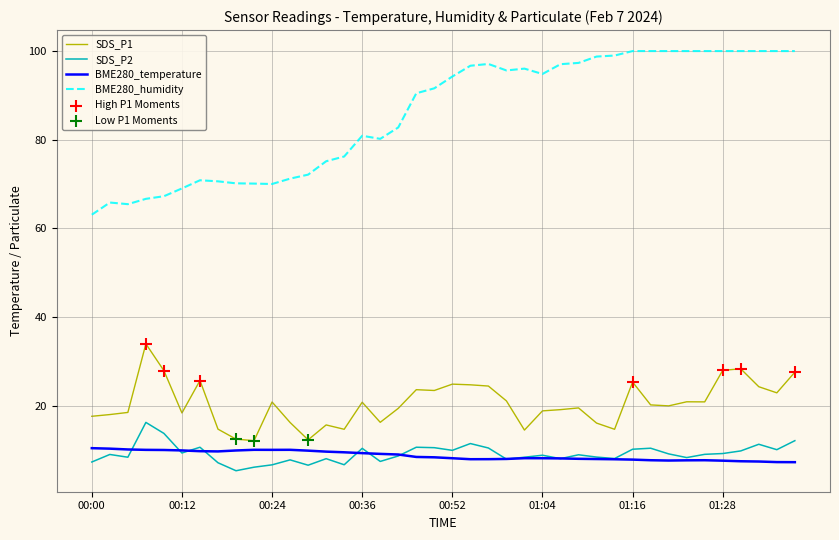

At how many categories does at least one series exceed 16?

40